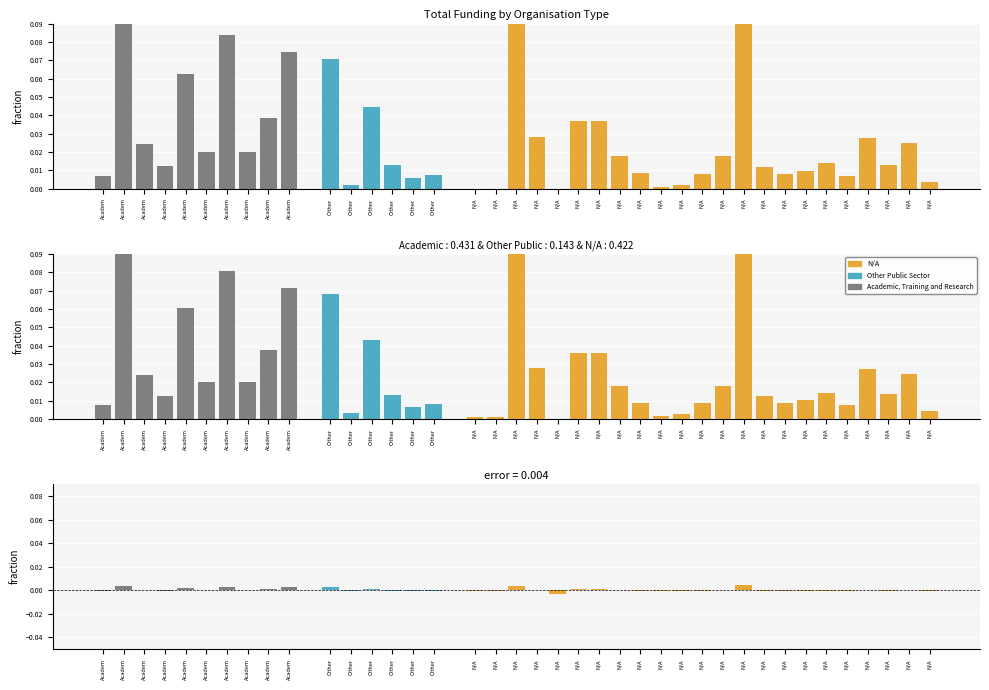

The value at Academ is 0.0. True or false?

False